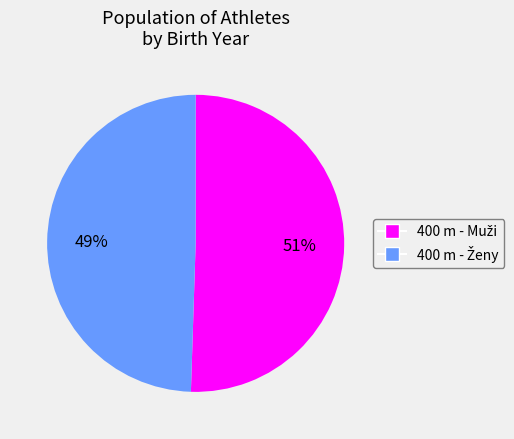

Does any single category account for the majority?

Yes